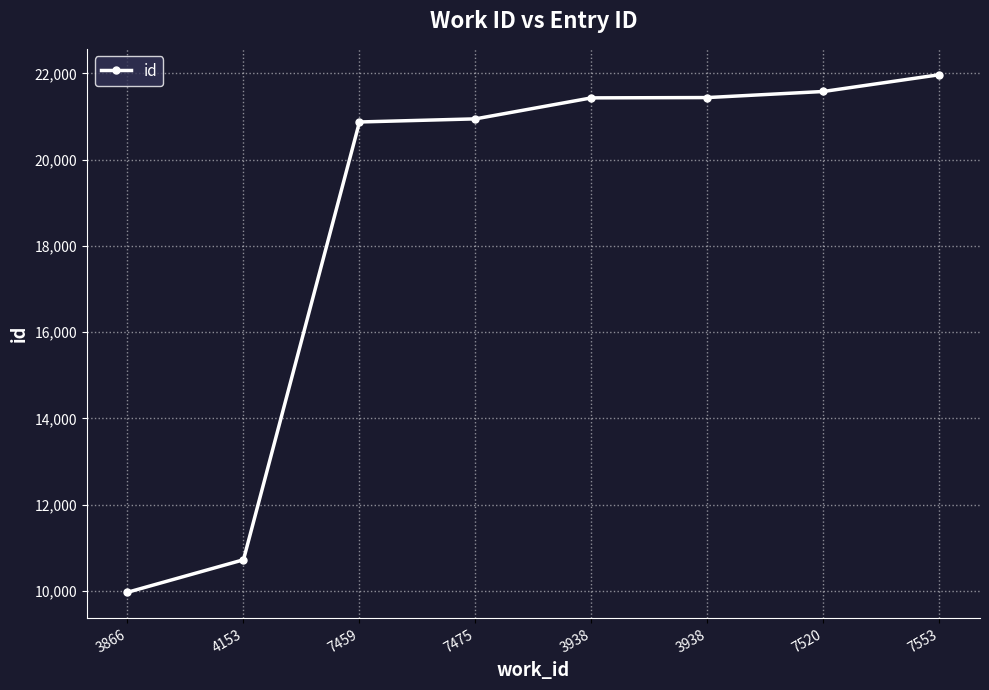

How many lines are shown in the chart?

1